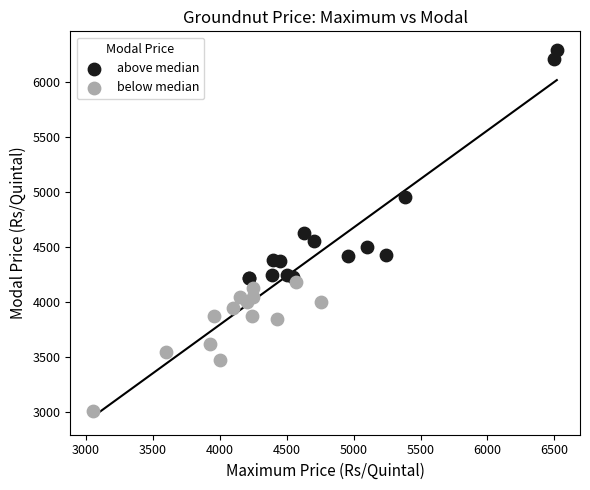

Which series has the widest spread of Y values?

above median